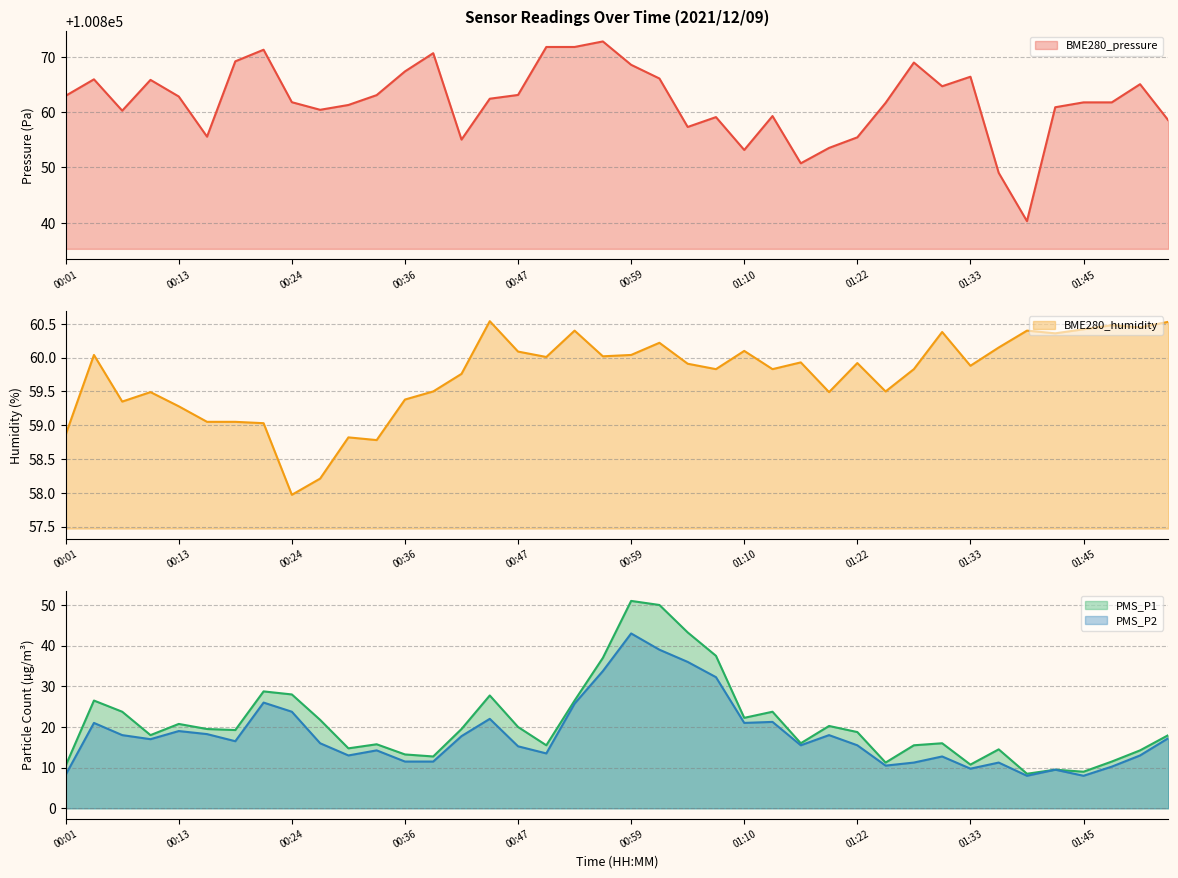

Where is the first local minimum for PMS_P1?

00:10